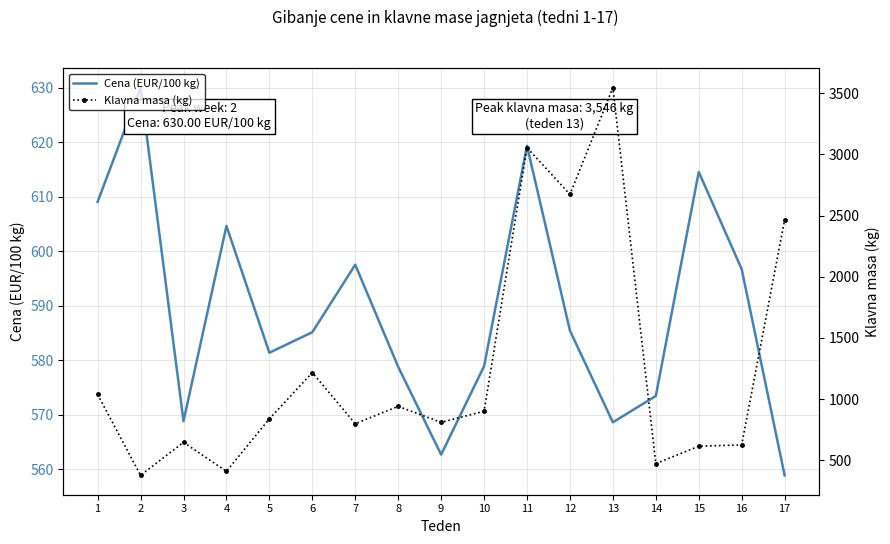

Rank the series by their average value, from lowest to highest.

Cena (EUR/100 kg), Klavna masa (kg)